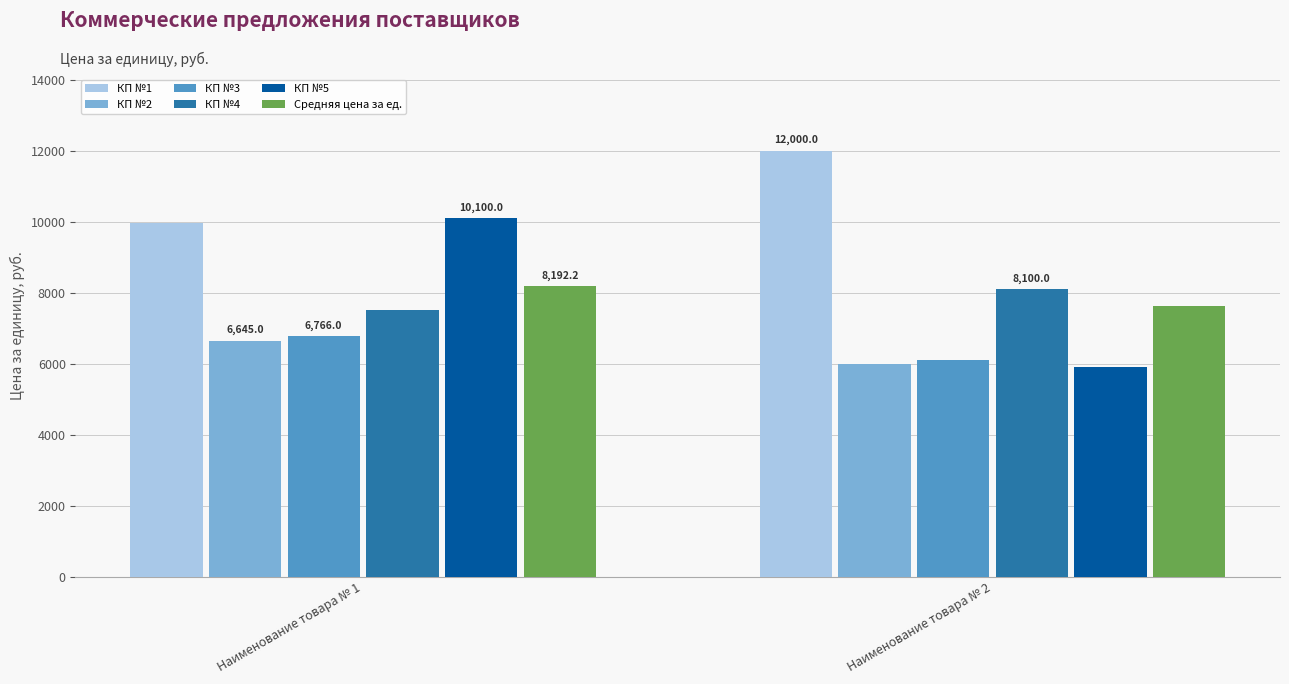

Reading left to right, what are all the values shown in this chart?

КП №1: Наименование товара № 1=9950.0	Наименование товара № 2=12000.0
КП №2: Наименование товара № 1=6645.0	Наименование товара № 2=5995.0
КП №3: Наименование товара № 1=6766.0	Наименование товара № 2=6104.0
КП №4: Наименование товара № 1=7500.0	Наименование товара № 2=8100.0
КП №5: Наименование товара № 1=10100.0	Наименование товара № 2=5905.0
Средняя цена за ед.: Наименование товара № 1=8192.2	Наименование товара № 2=7620.8